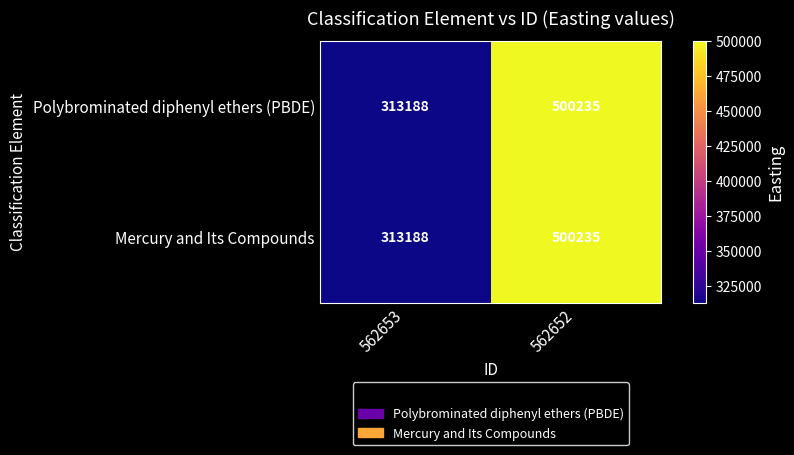

Count the number of data series in this chart.

2